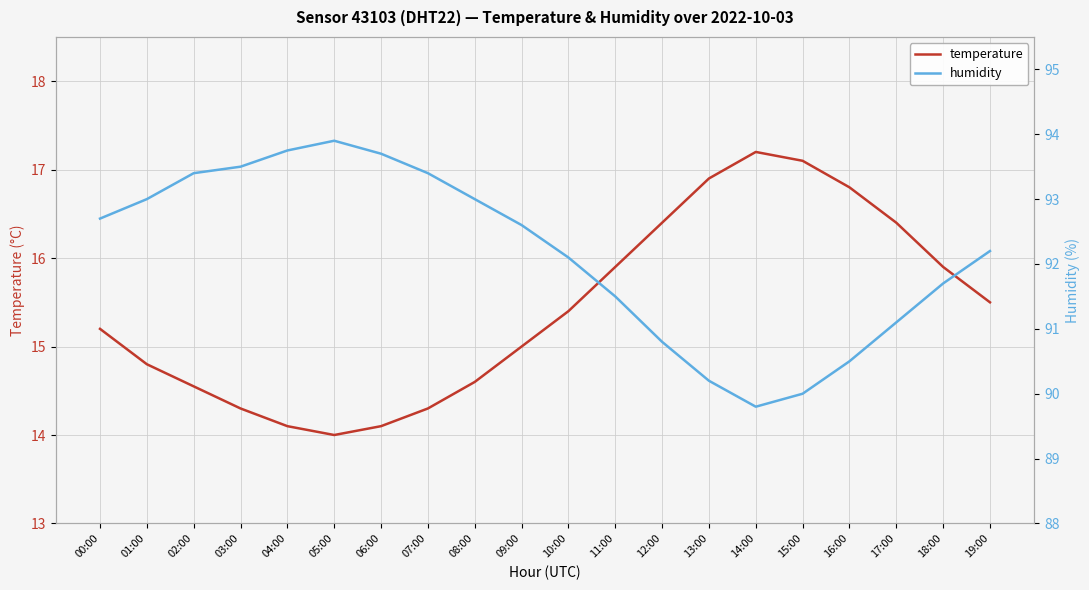

Where is the first local minimum for temperature?

05:00